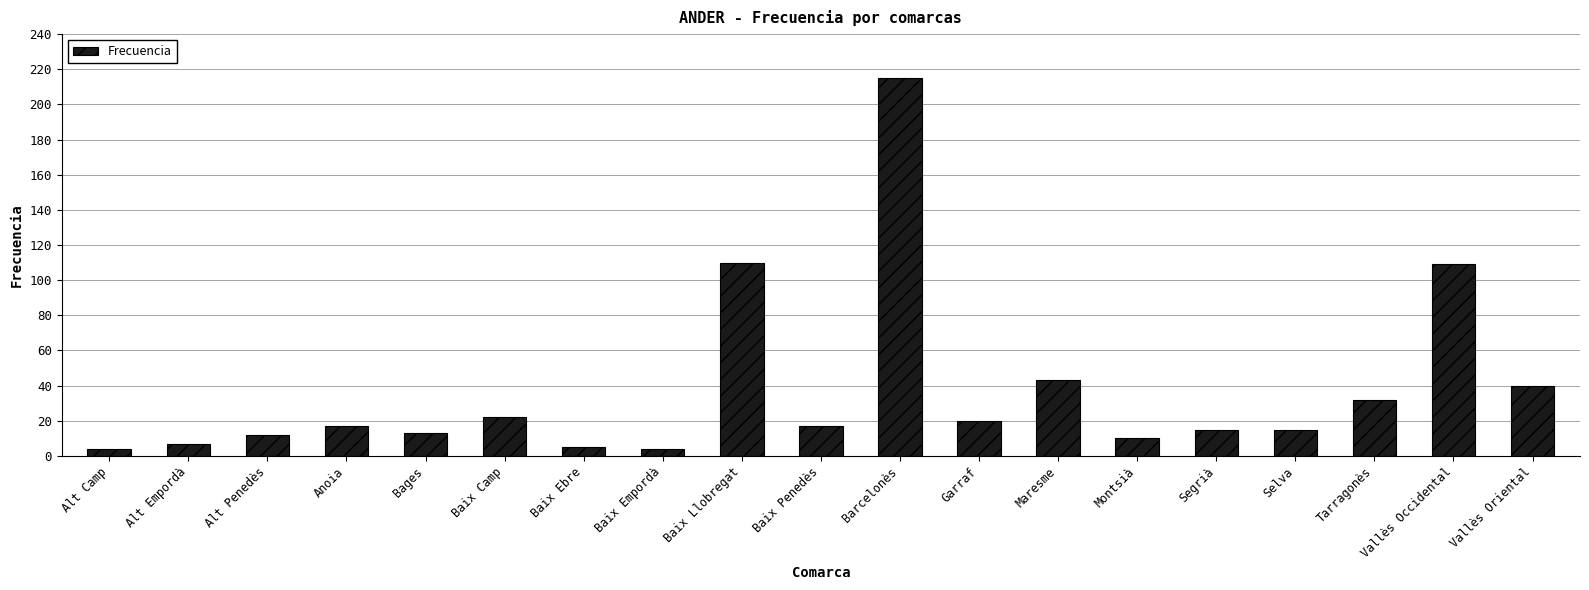

Which label corresponds to the largest value in the chart?

Barcelonès